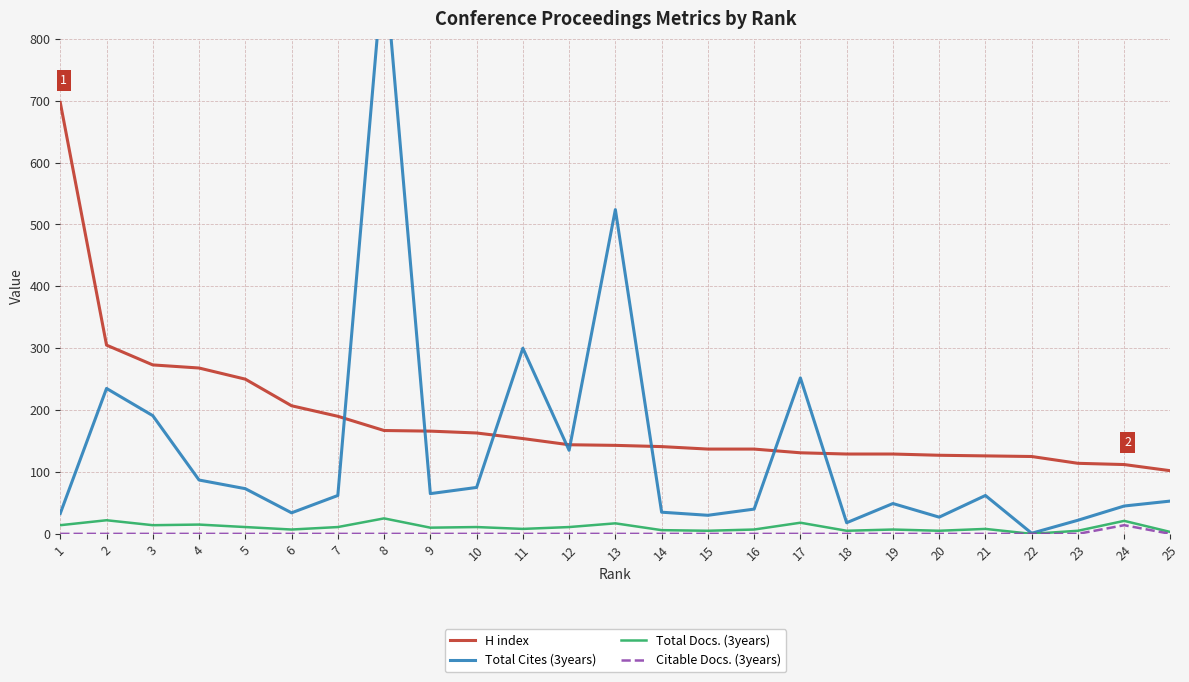

What is the difference between the highest and lowest values at 11?

300